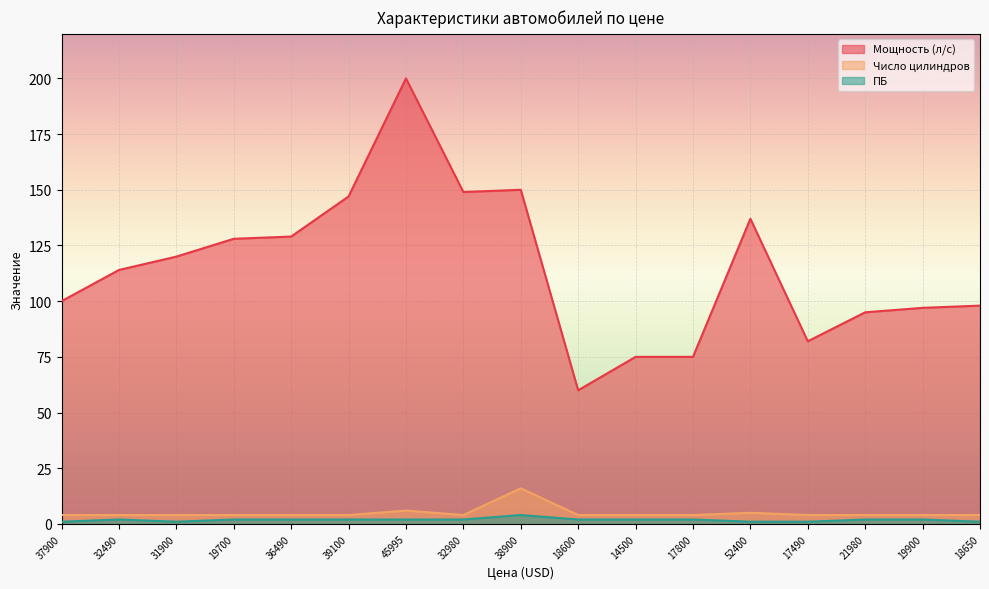

How many lines are shown in the chart?

3